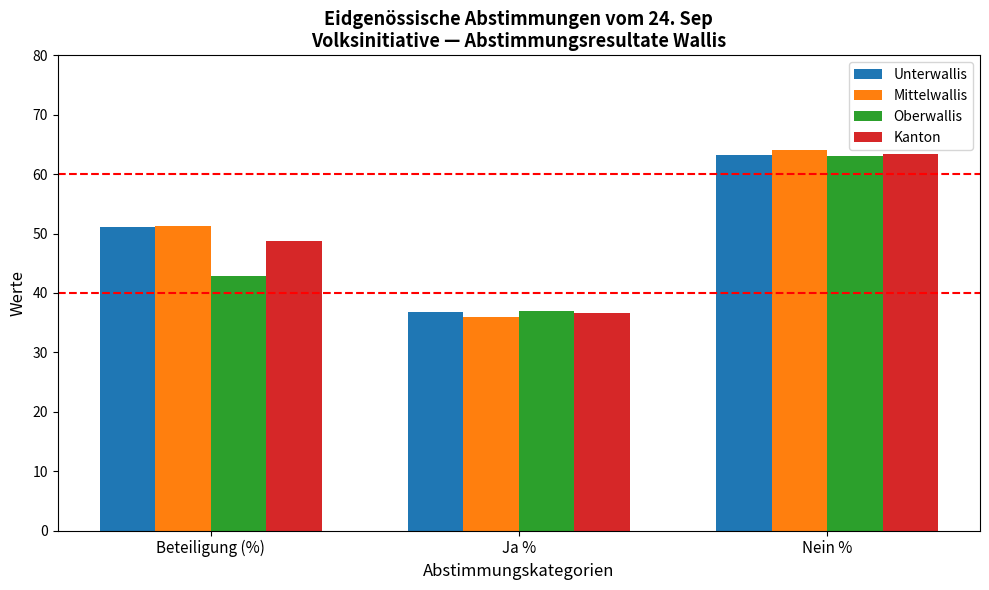

Rank the categories by Mittelwallis value from highest to lowest.

Nein %, Beteiligung (%), Ja %